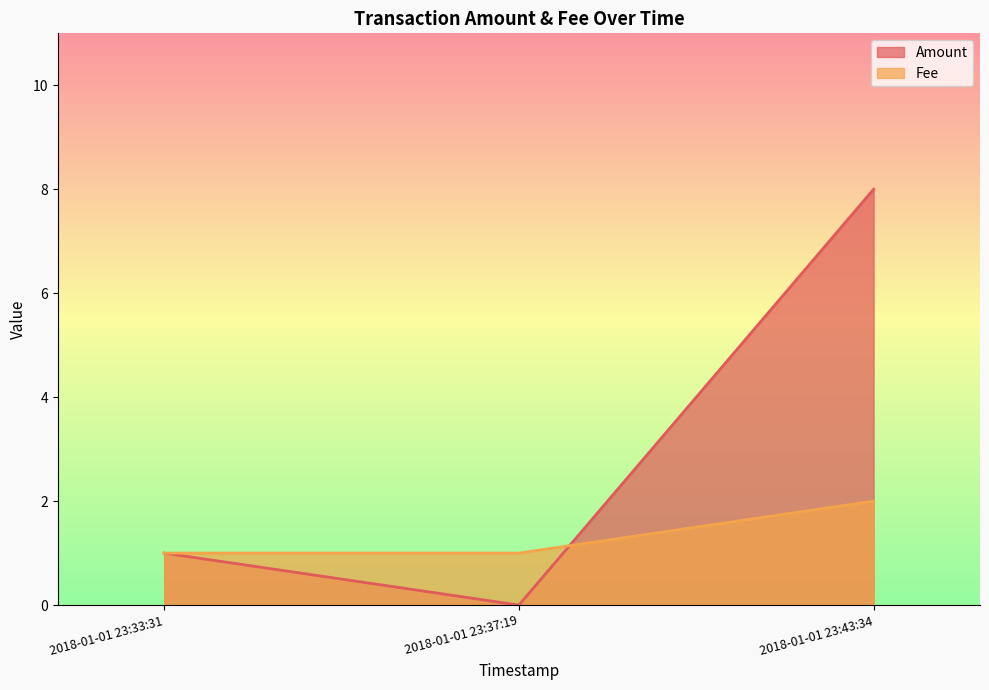

How many positive values does the Amount series have?

2